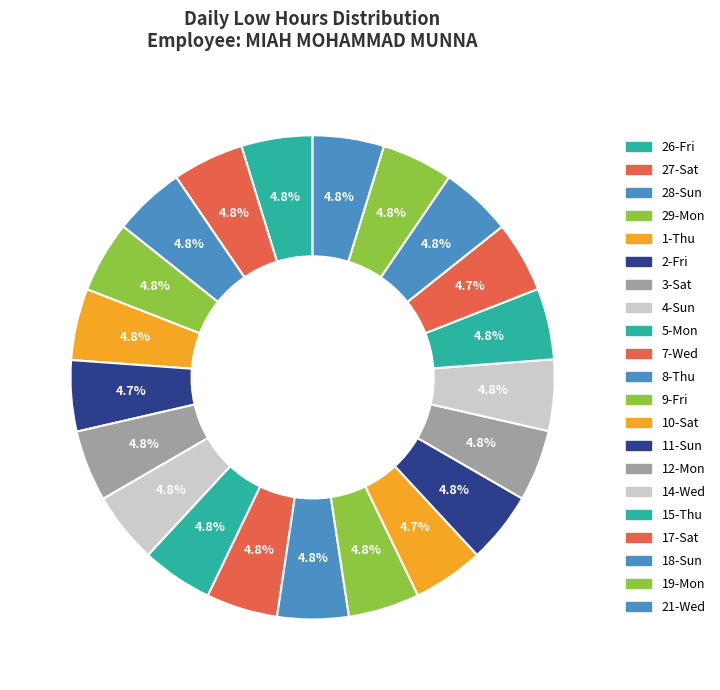

To the nearest percent, what is the average slice percentage?

5%